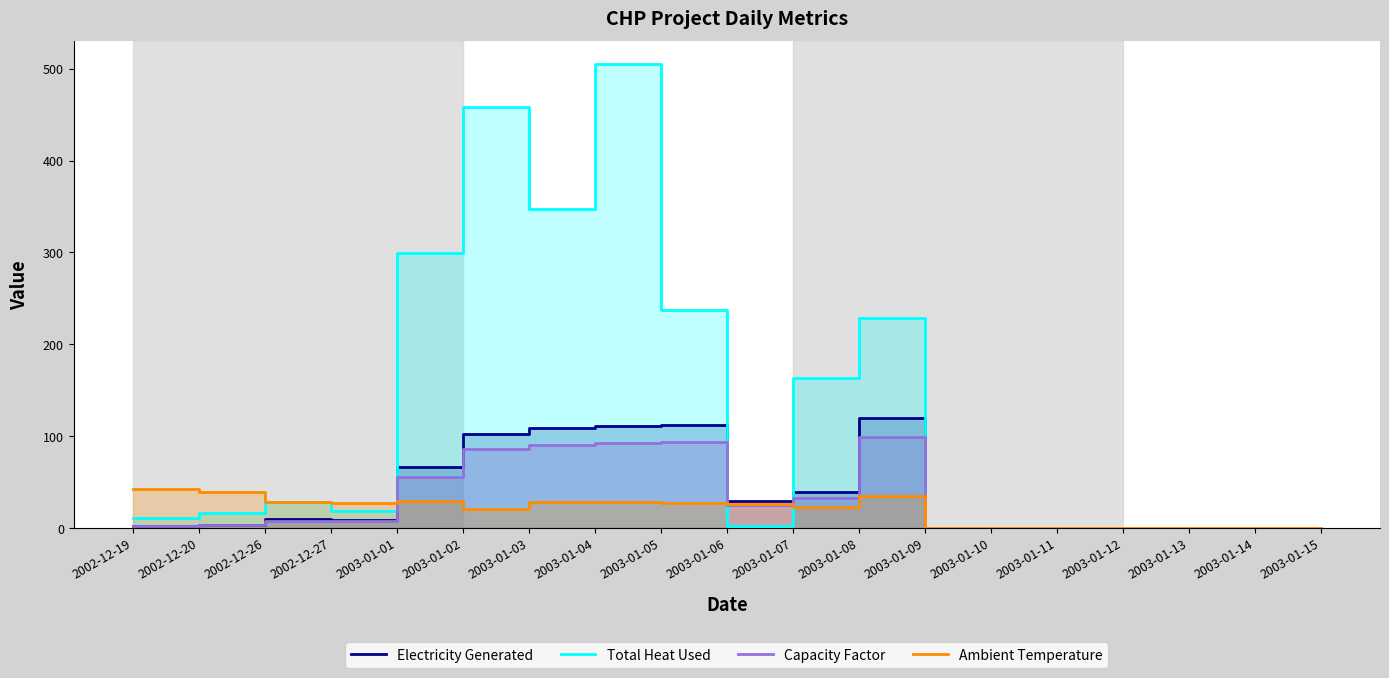

Where does the Electricity Generated series first go above 8?

2002-12-26